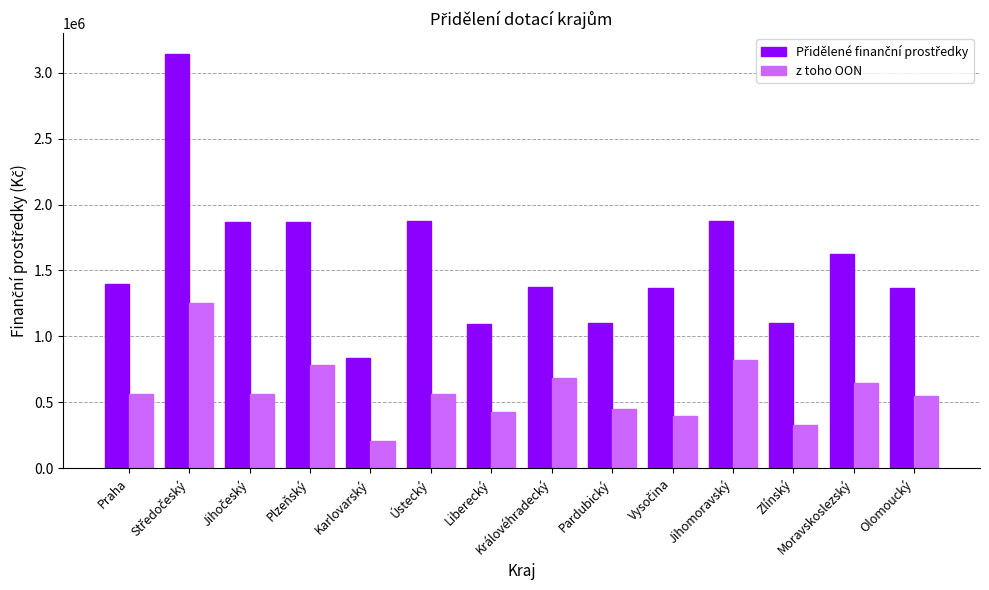

What is the approximate value of z toho OON at Karlovarský, to the nearest 50?

209000